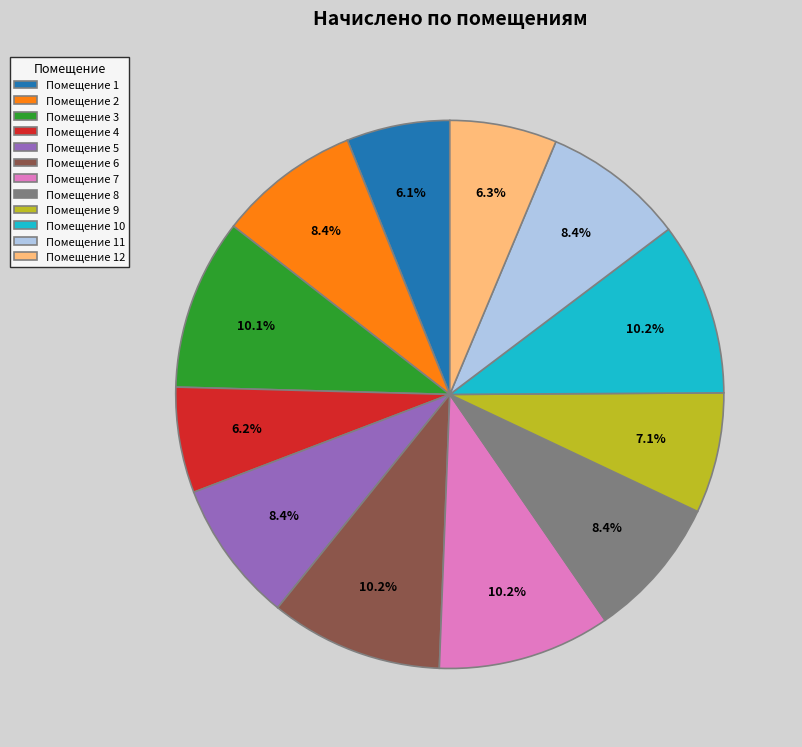

Does Помещение 6 account for over 50% of the chart?

No